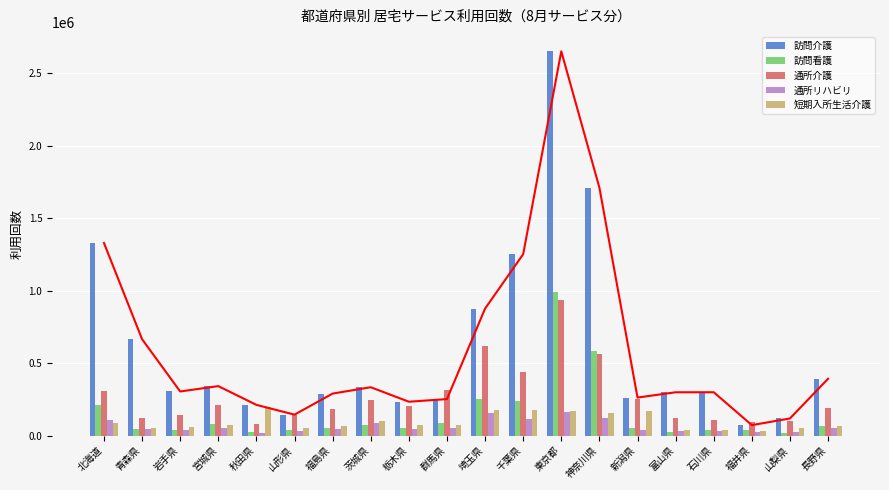

What is the total value across all series at 青森県?

926902